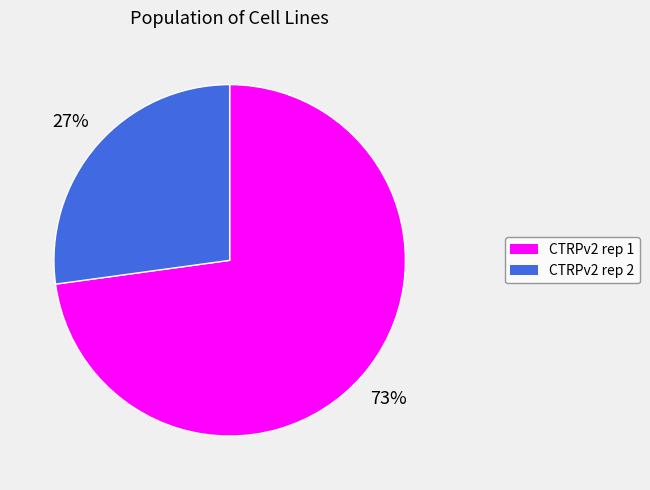

Between CTRPv2 rep 1 and CTRPv2 rep 2, which is larger?

CTRPv2 rep 1